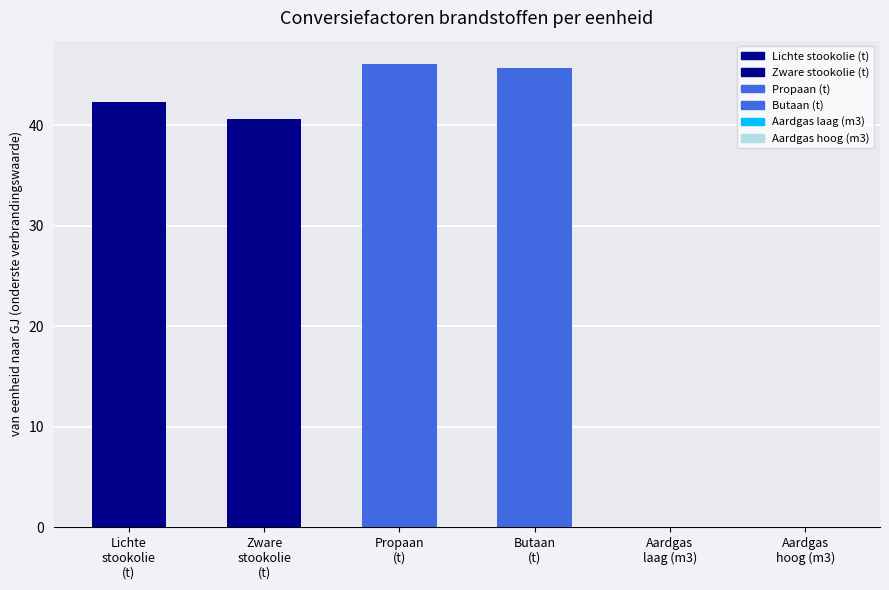

Which category has the highest value across all series?

Propaan
(t)